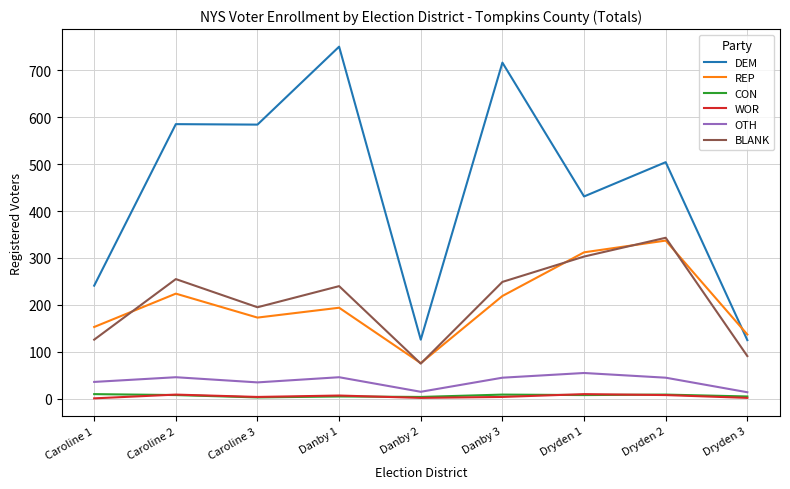

True or false: CON has more than 0 points higher than both neighbors.

True